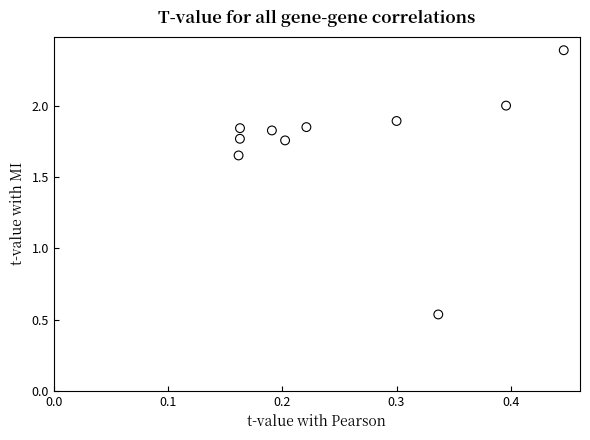

What is the average X value?

0.3